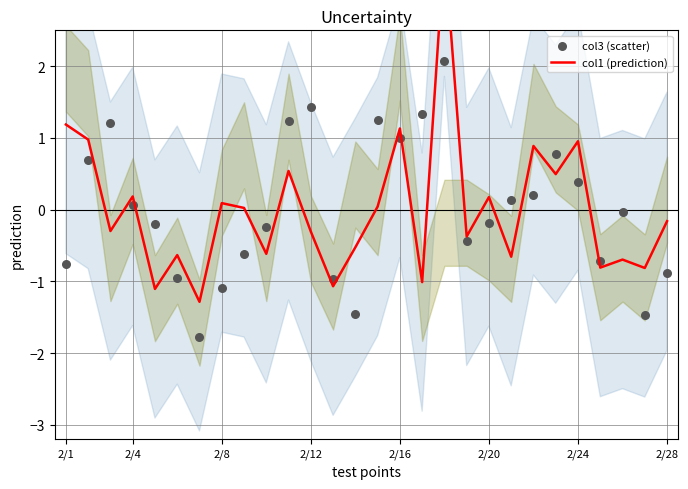

What is the total value across all series at 12?

-2.0